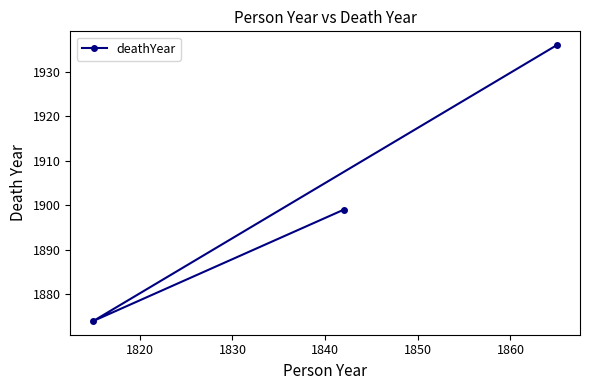

How many lines are shown in the chart?

1